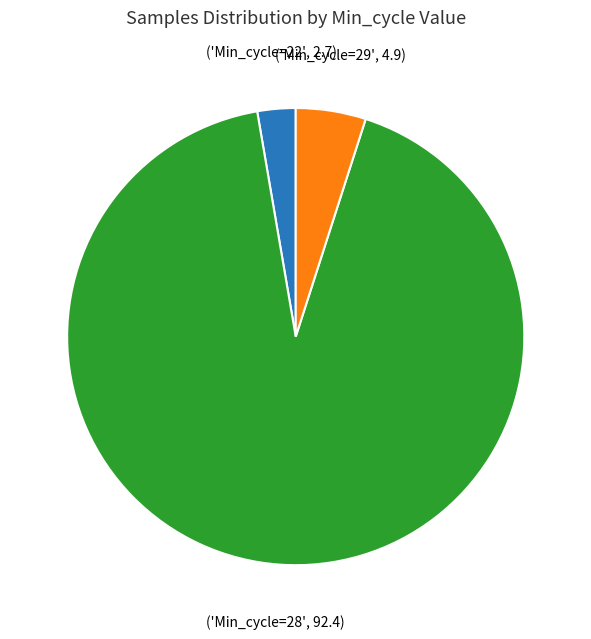

Is there a majority slice in this chart?

Yes